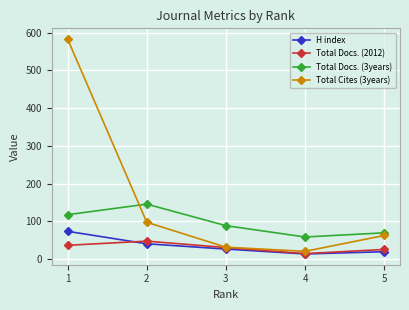

Between which two adjacent categories do Total Docs. (2012) and H index first intersect?

1 and 2